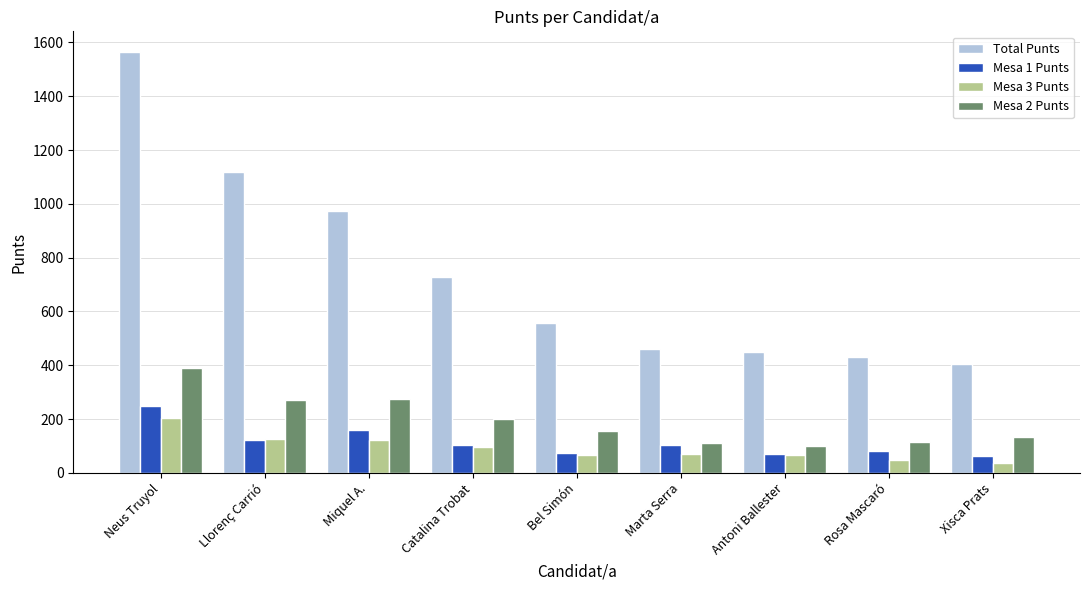

What are all the series names shown in the legend?

Total Punts, Mesa 1 Punts, Mesa 3 Punts, Mesa 2 Punts